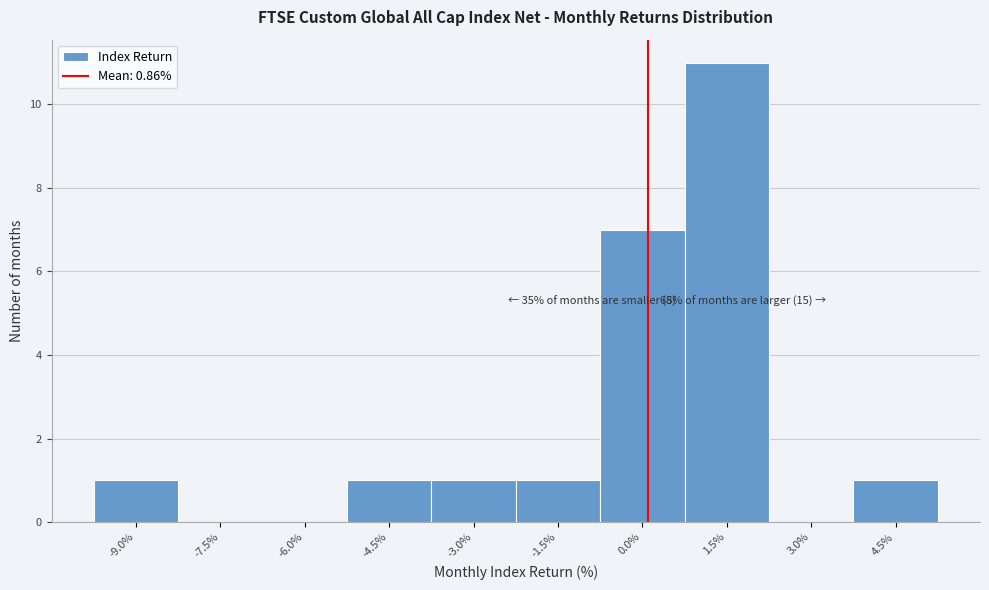

Reading left to right, extract all data points from this chart.

-9.0%=1	-7.5%=0	-6.0%=0	-4.5%=1	-3.0%=1	-1.5%=1	0.0%=7	1.5%=11	3.0%=0	4.5%=1